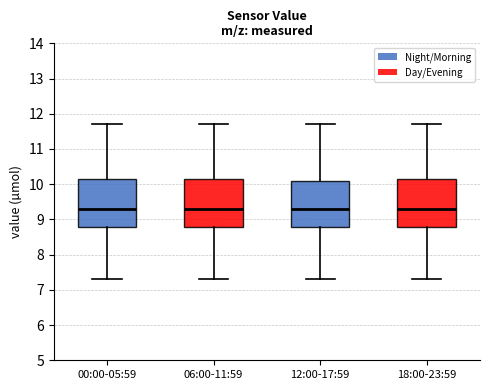

Reading left to right, transcribe this box plot: for each box, give where its median line is, the range the box spans, and where its two whiskers end, as read against the y-axis. The values are not printed on the chart, so give them approximately, as read against the axis.

00:00-05:59: median 9.3, box 8.8 to 10.2, whiskers 7.3 to 11.7
06:00-11:59: median 9.3, box 8.8 to 10.2, whiskers 7.3 to 11.7
12:00-17:59: median 9.3, box 8.8 to 10.1, whiskers 7.3 to 11.7
18:00-23:59: median 9.3, box 8.8 to 10.2, whiskers 7.3 to 11.7